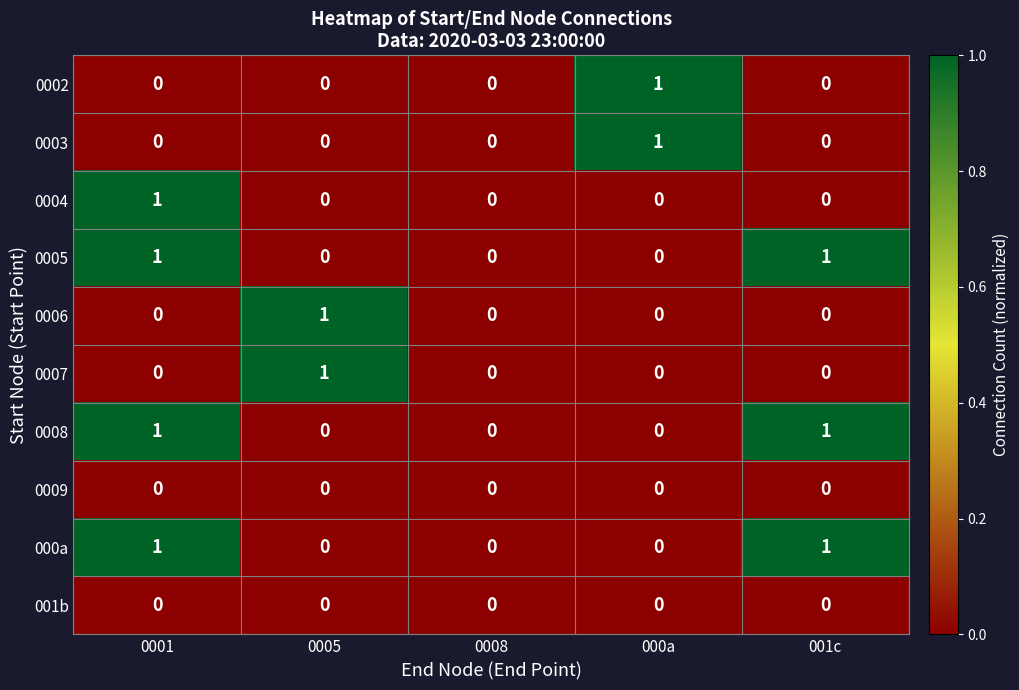

Count the 0006 values in the range 0 to 1.

5